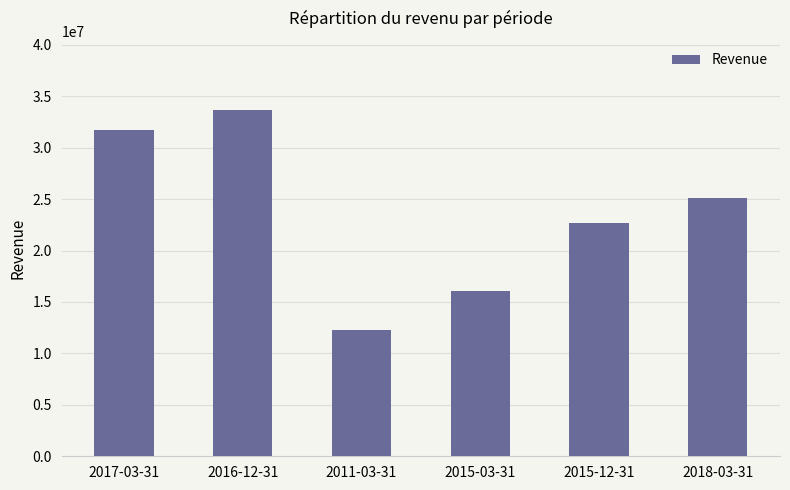

How many data points does each series have?

6